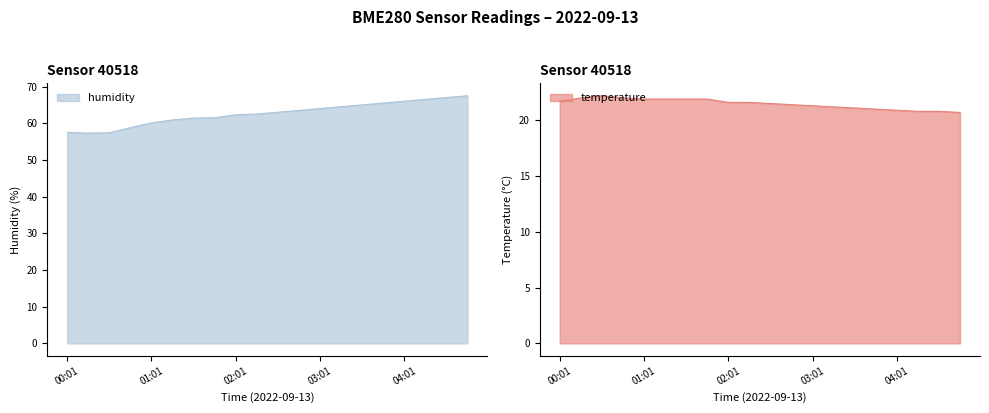

How many categories are shown in the chart?

20